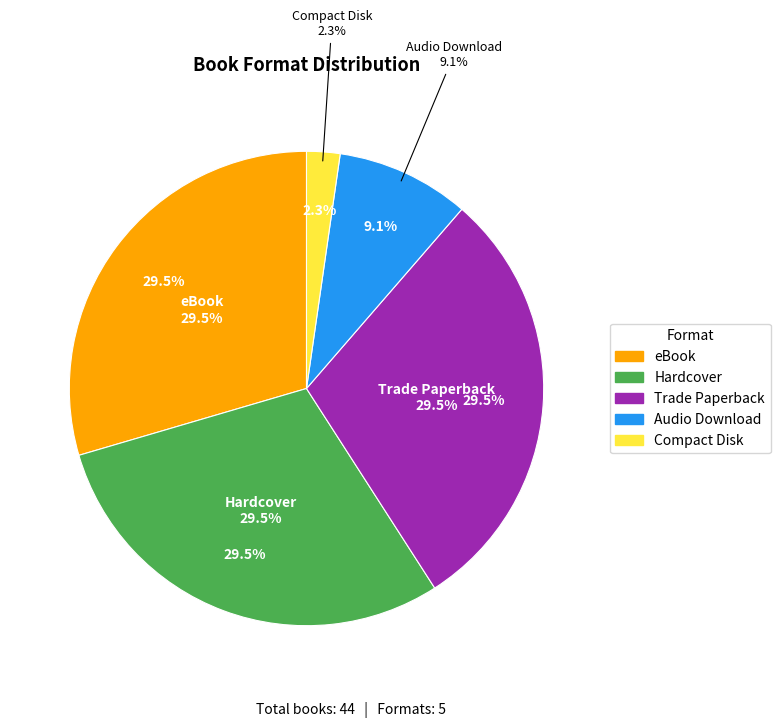

Is it true that Compact Disk is 11% of the pie?

False